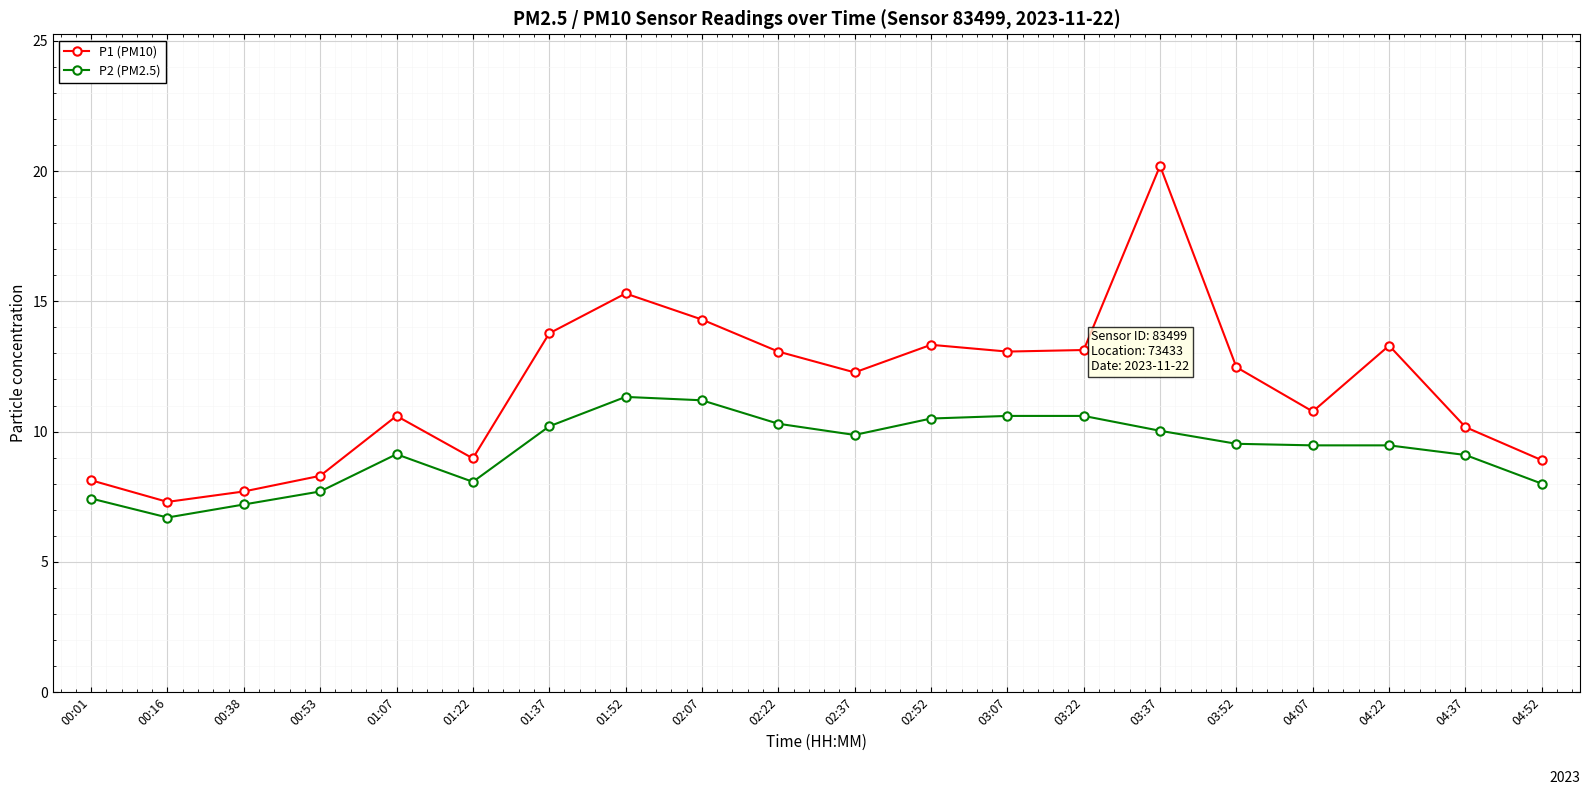

What is the smallest value displayed?

6.7